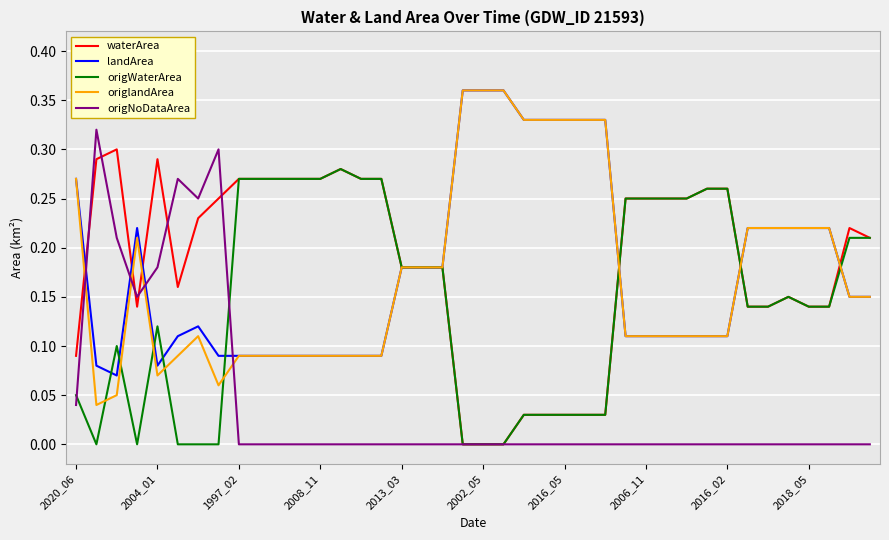

Is this an area chart (filled region under the line)?

No